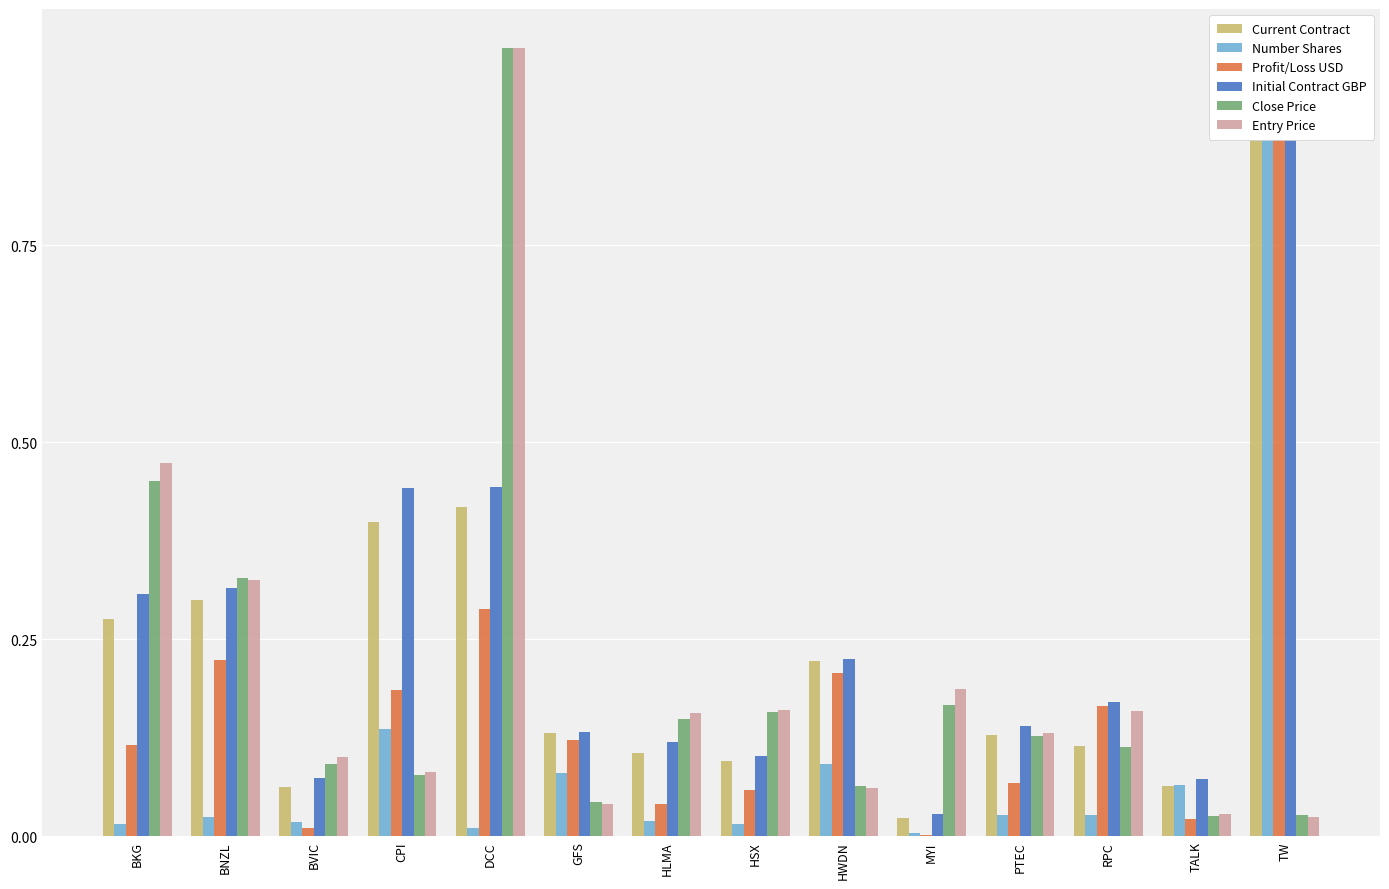

Is the value of Number Shares at PTEC greater than the value of Profit/Loss USD at DCC?

No